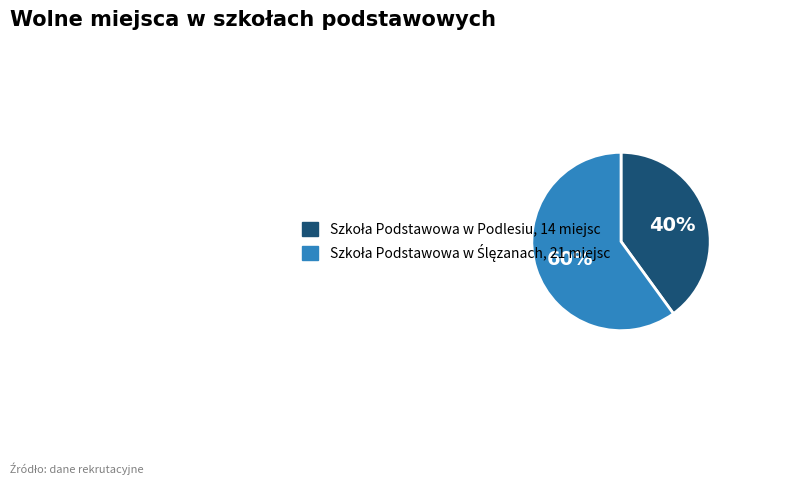

Is there any slice that represents more than half of the pie?

Yes